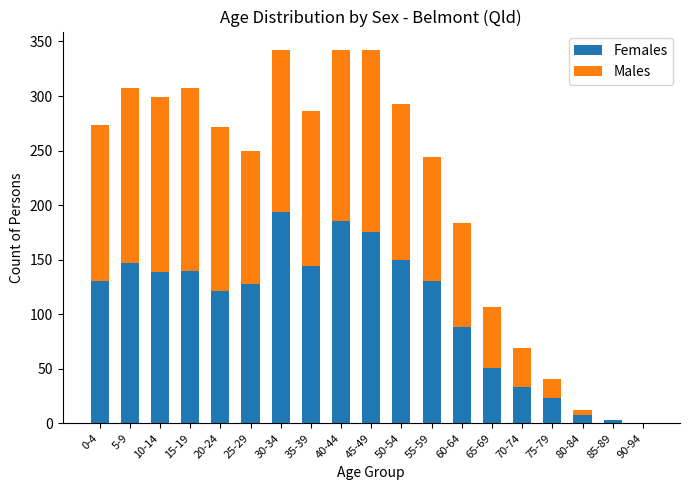

Are the bars grouped side by side (vs. stacked)?

No